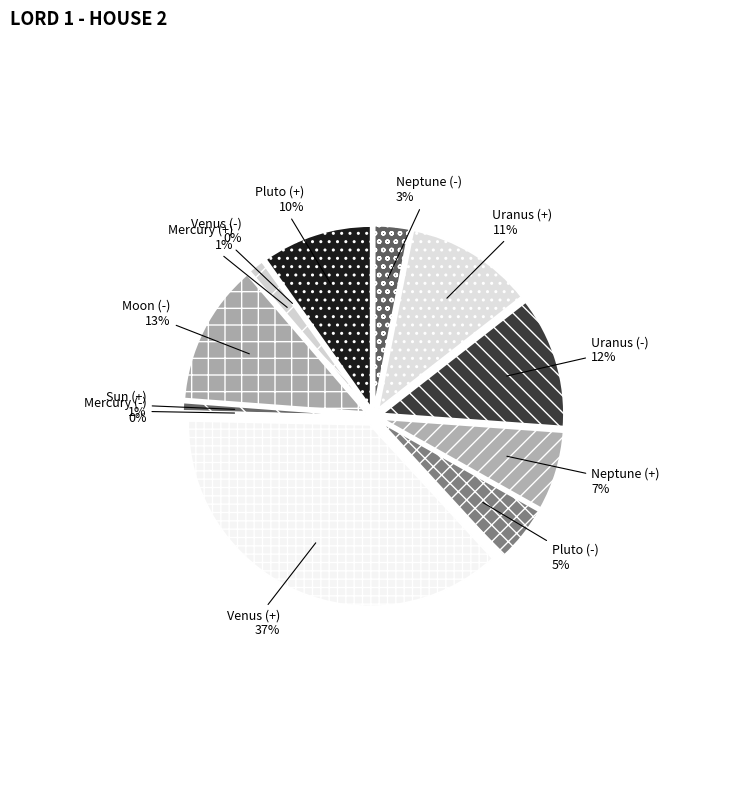

What percentage do Pluto (-) and Sun (+) together represent?

5.8%